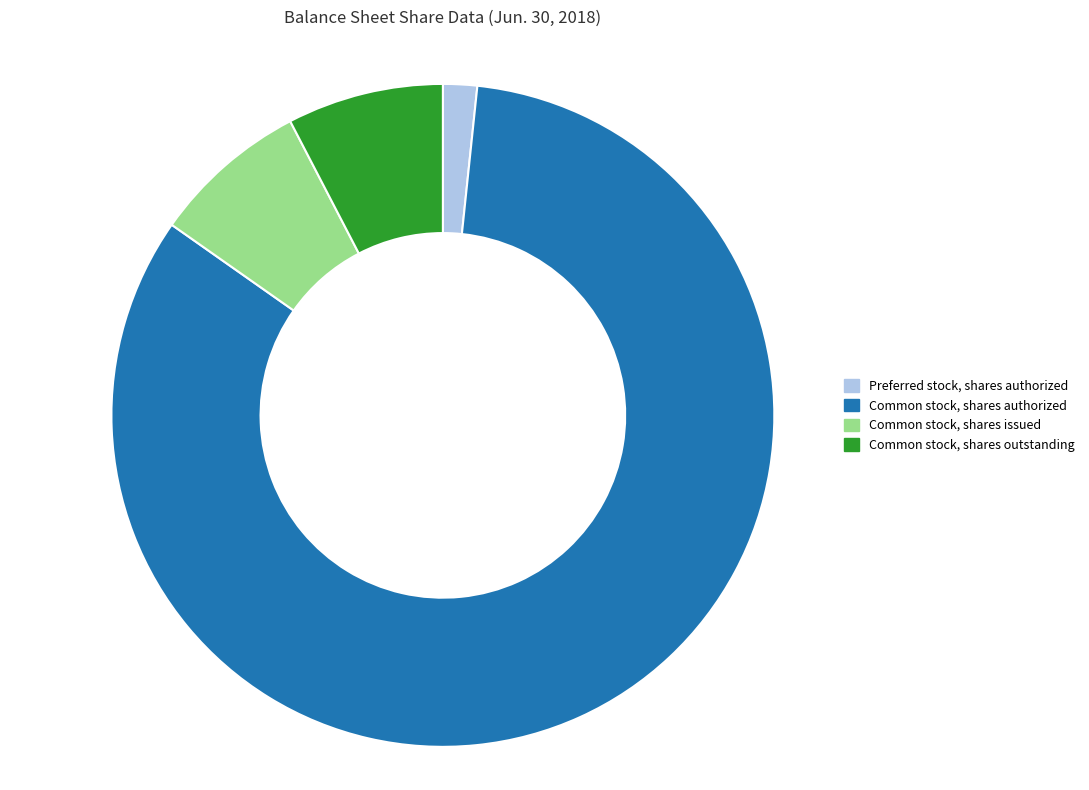

Is there a majority slice in this chart?

Yes